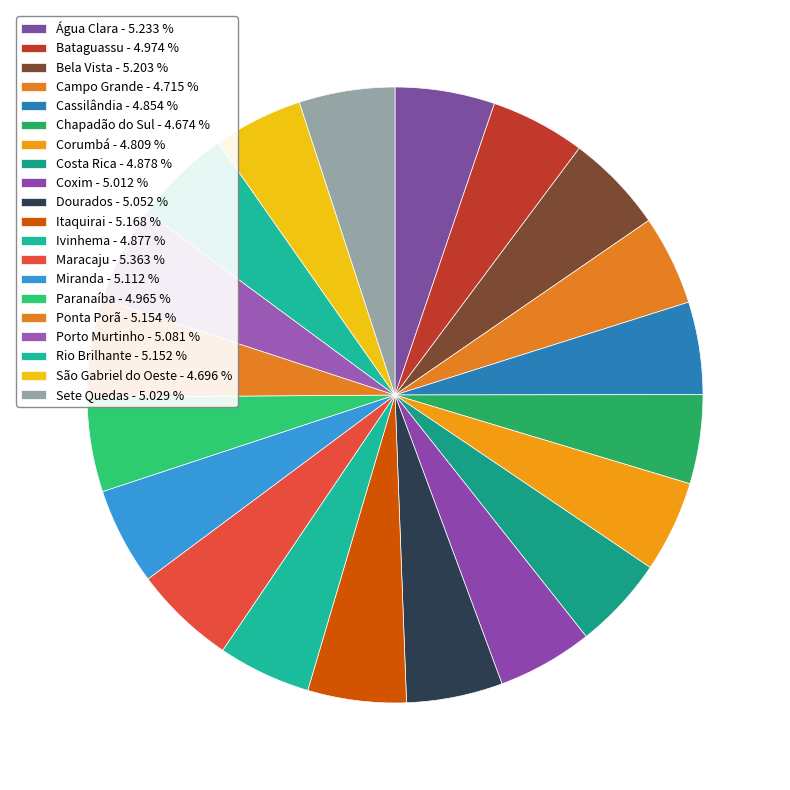

Do Rio Brilhante and Paranaíba together represent more than half of the pie?

No